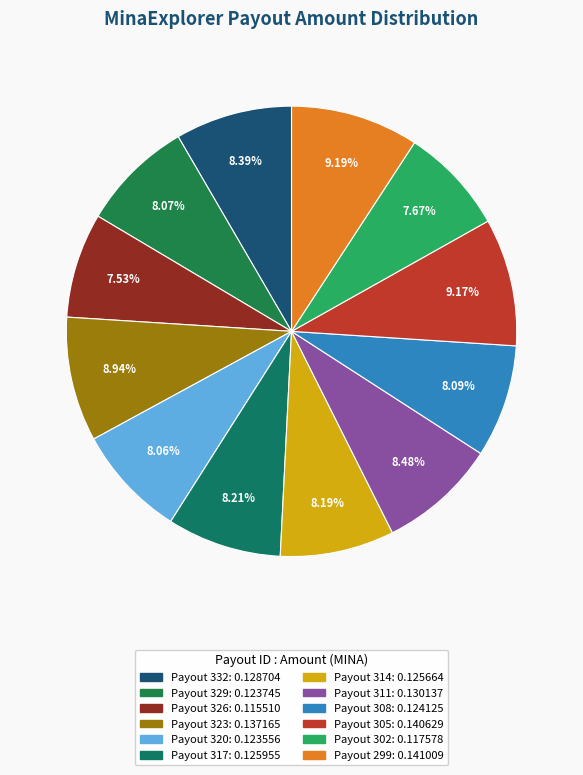

Is it true that Payout 311 is 1% of the pie?

False